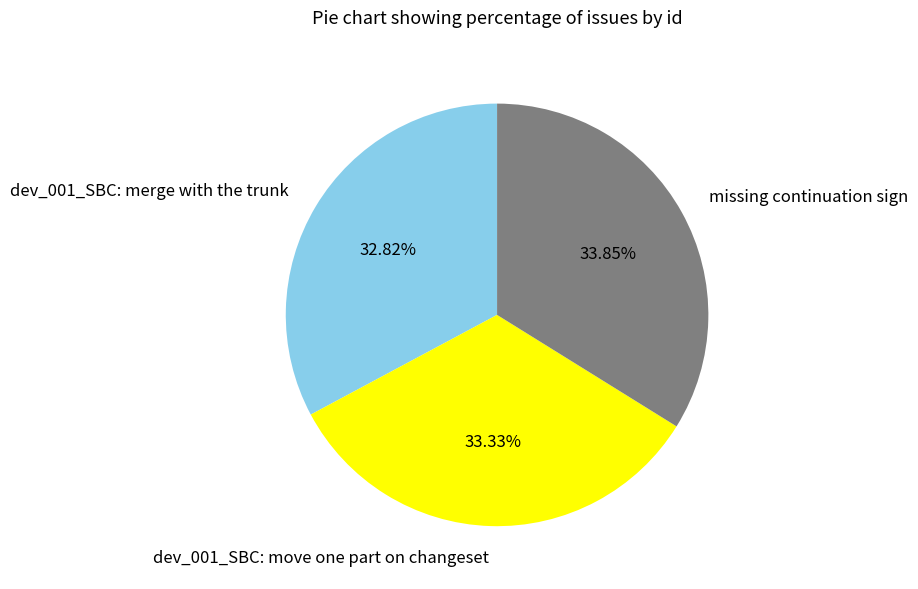

Count the number of slices in the pie.

3